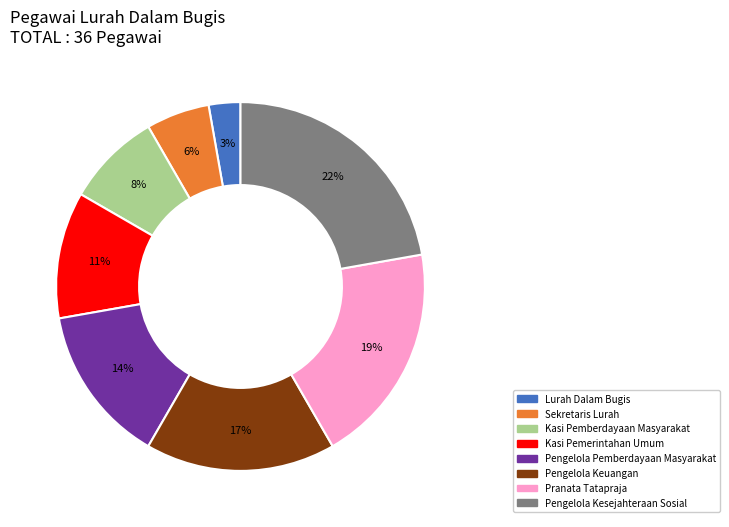

To the nearest percent, what is the difference between the largest and smallest slice percentages?

19%